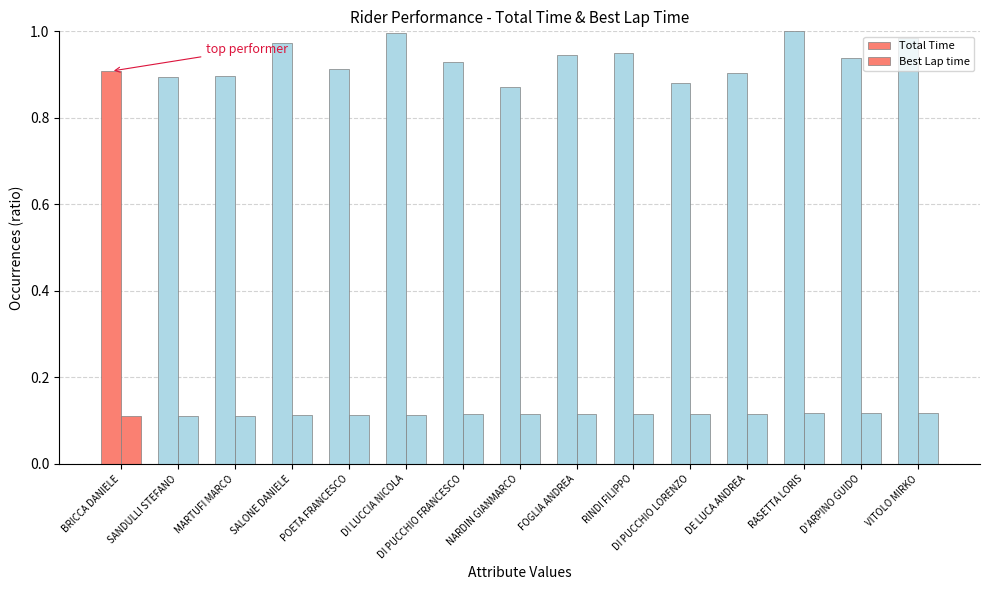

Does the chart contain any negative values?

No